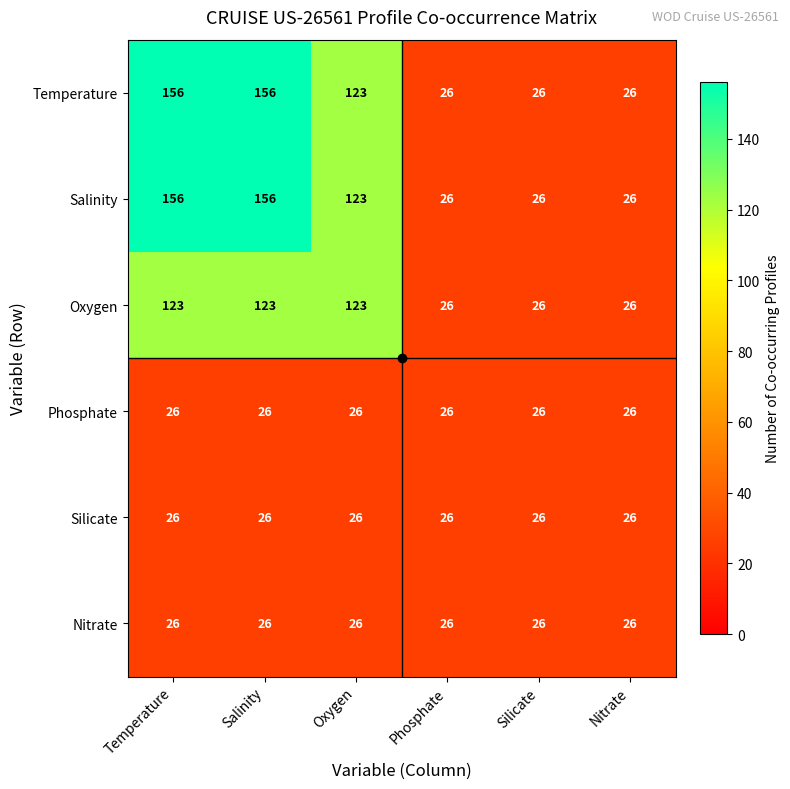

What is the total value across all series at Nitrate?

156